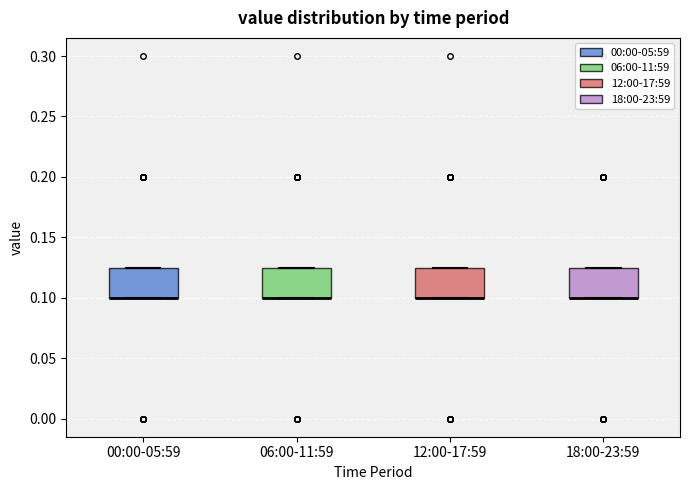

Where is the lower edge of the box for 00:00-05:59 on the y-axis? The values are not printed on the chart, so give them approximately, as read against the axis.

0.100